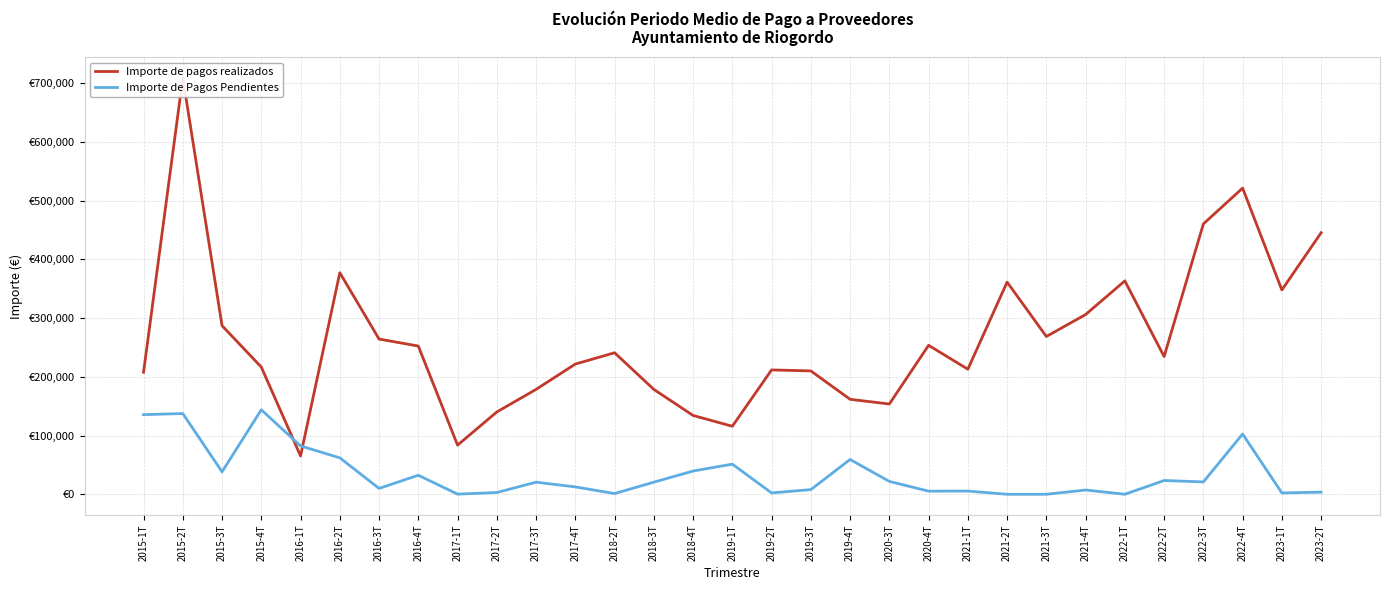

Where do Importe de Pagos Pendientes and Importe de pagos realizados first cross each other?

2015-4T and 2016-1T